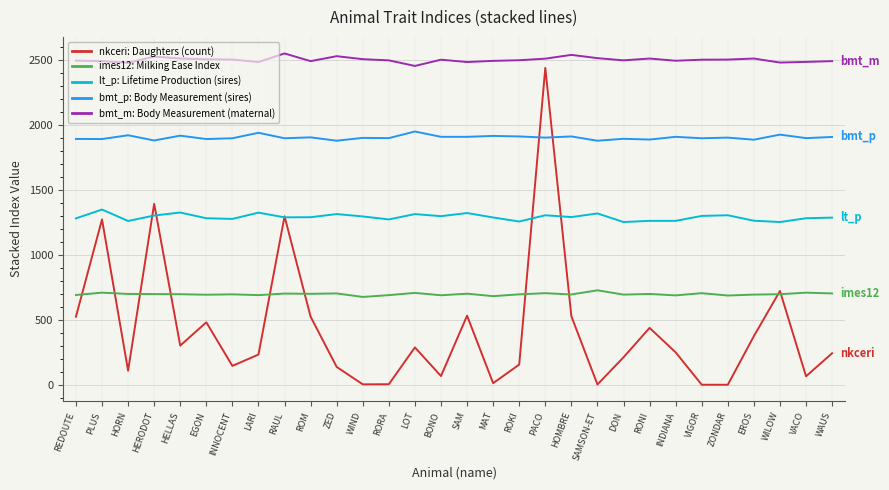

What is the difference between the highest and lowest values at WAUS?

2246